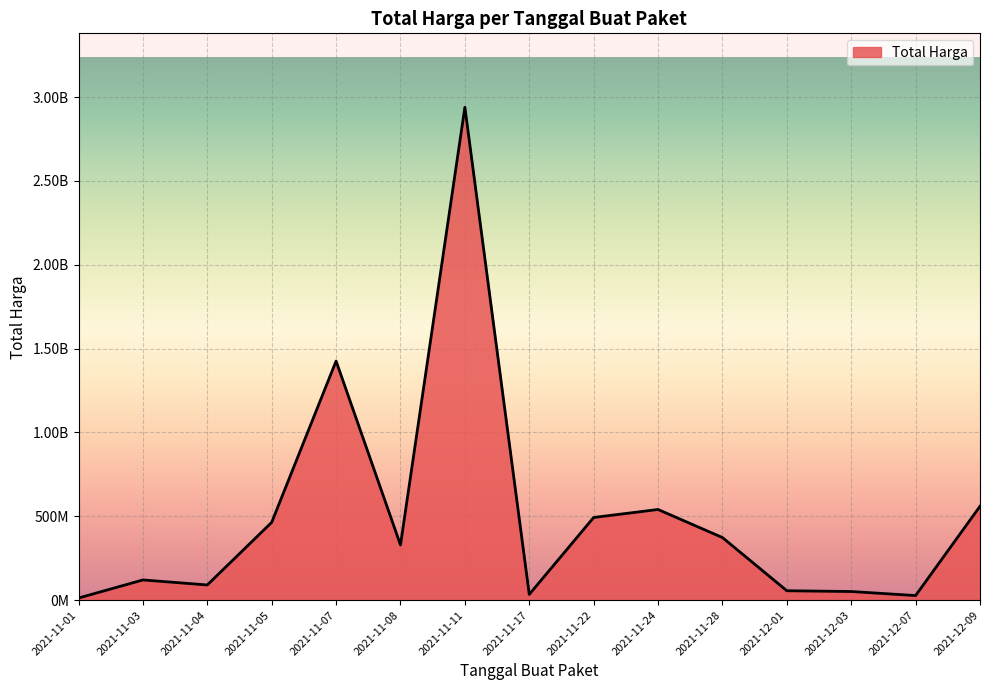

Does the chart display data point markers on the line(s)?

No